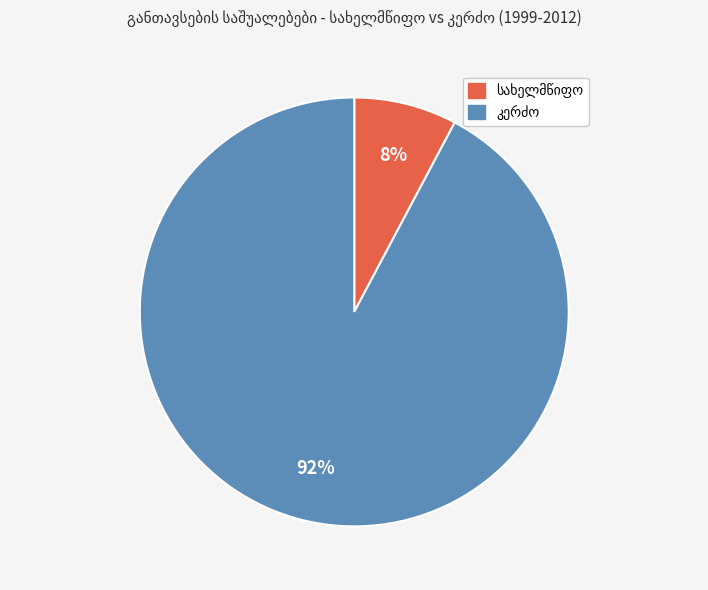

Is there a majority slice in this chart?

Yes